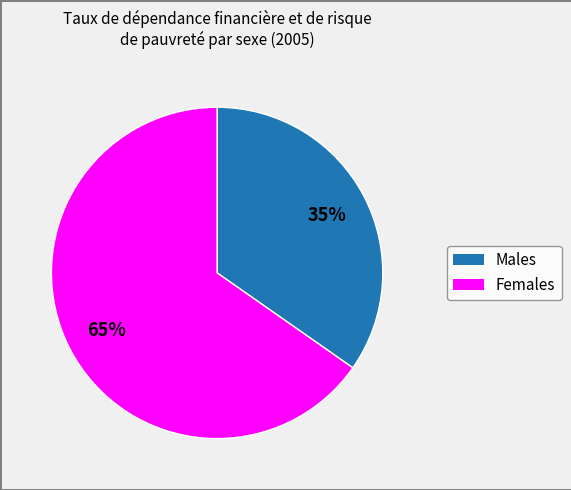

To the nearest percent, what is the average slice percentage?

50%